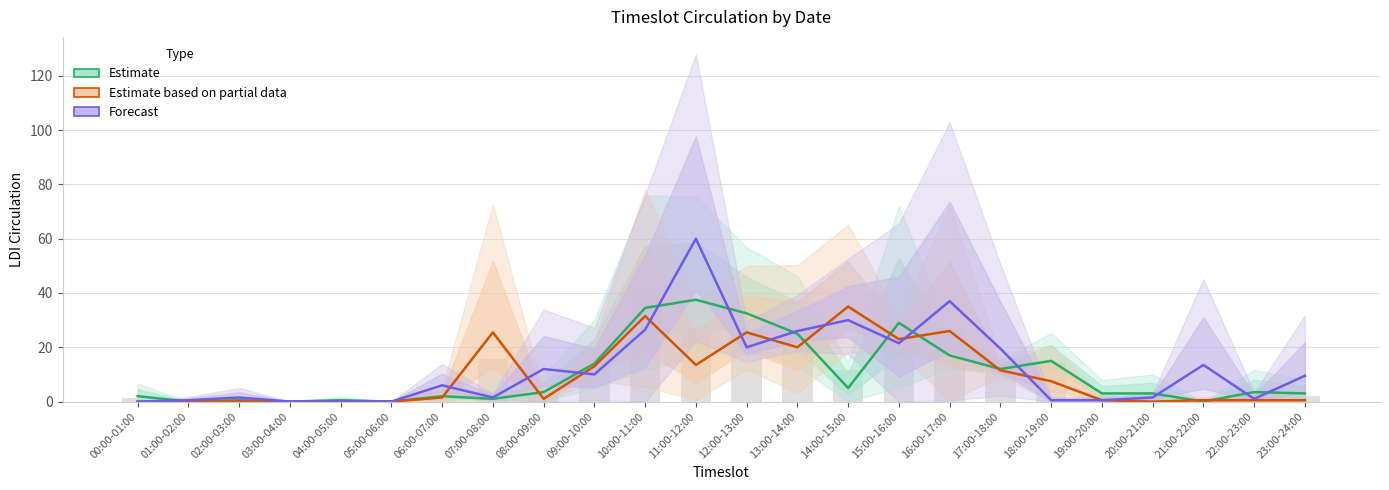

Are the bars horizontal?

No